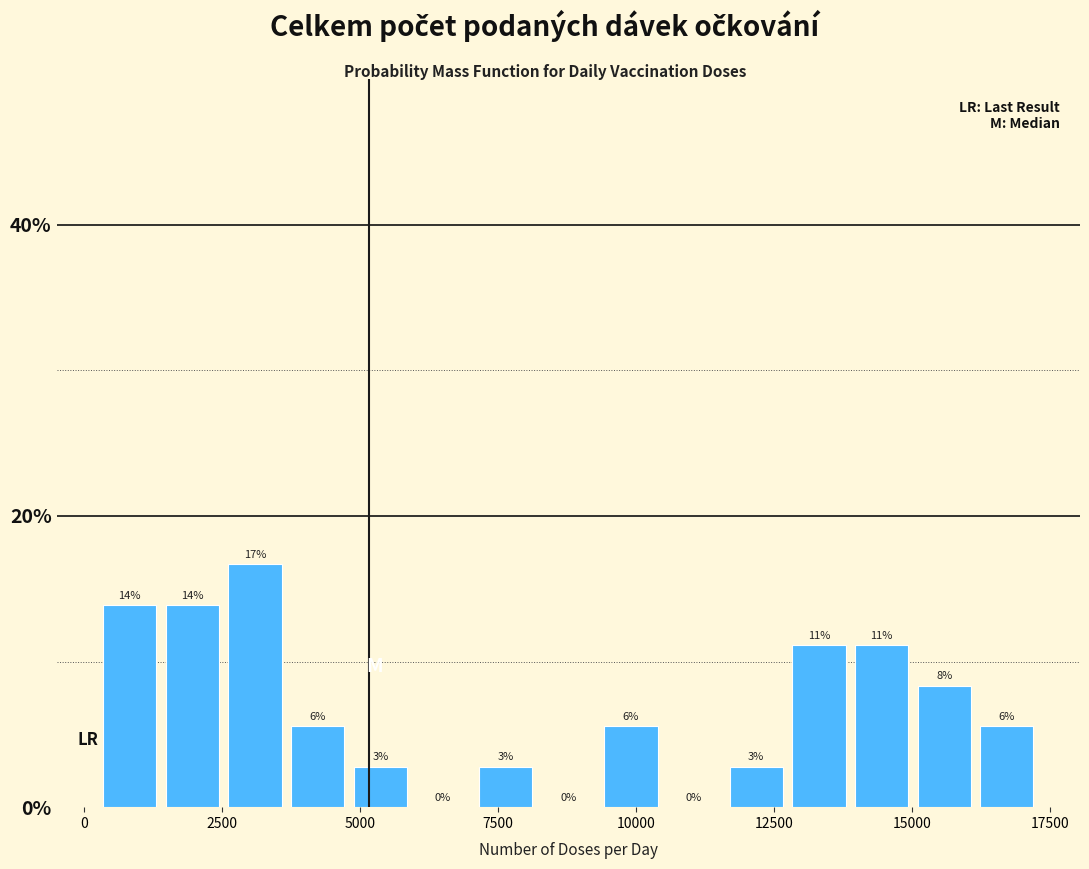

Around what value on the x-axis is the tallest bar? Give the approximate position of its centre, as read against the axis.

3000